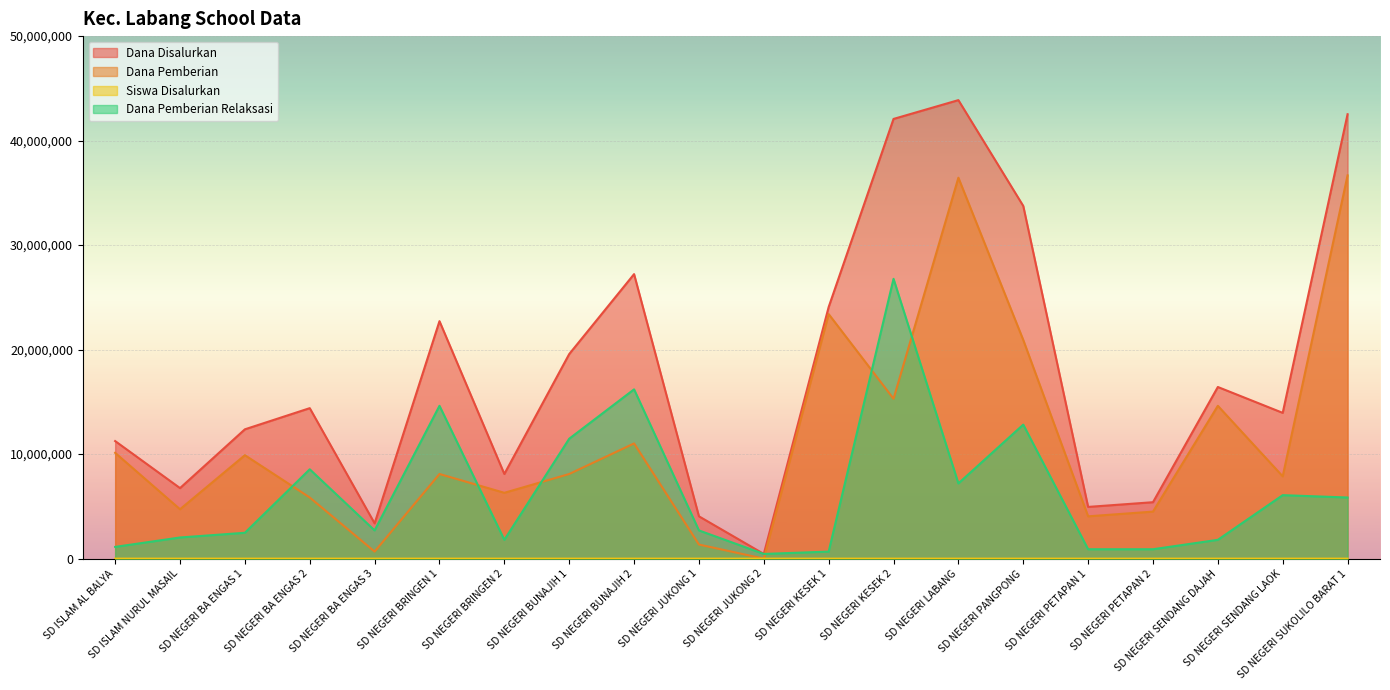

Where is the first local maximum for Siswa Disalurkan?

SD NEGERI BA ENGAS 2